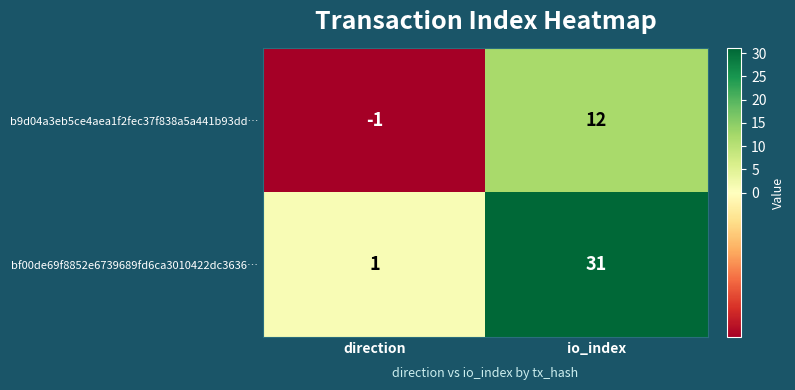

Reading right to left, transcribe all the data shown in this chart.

b9d04a3eb5ce4aea1f2fec37f838a5a441b93dd…: io_index=12	direction=-1
bf00de69f8852e6739689fd6ca3010422dc3636…: io_index=31	direction=1